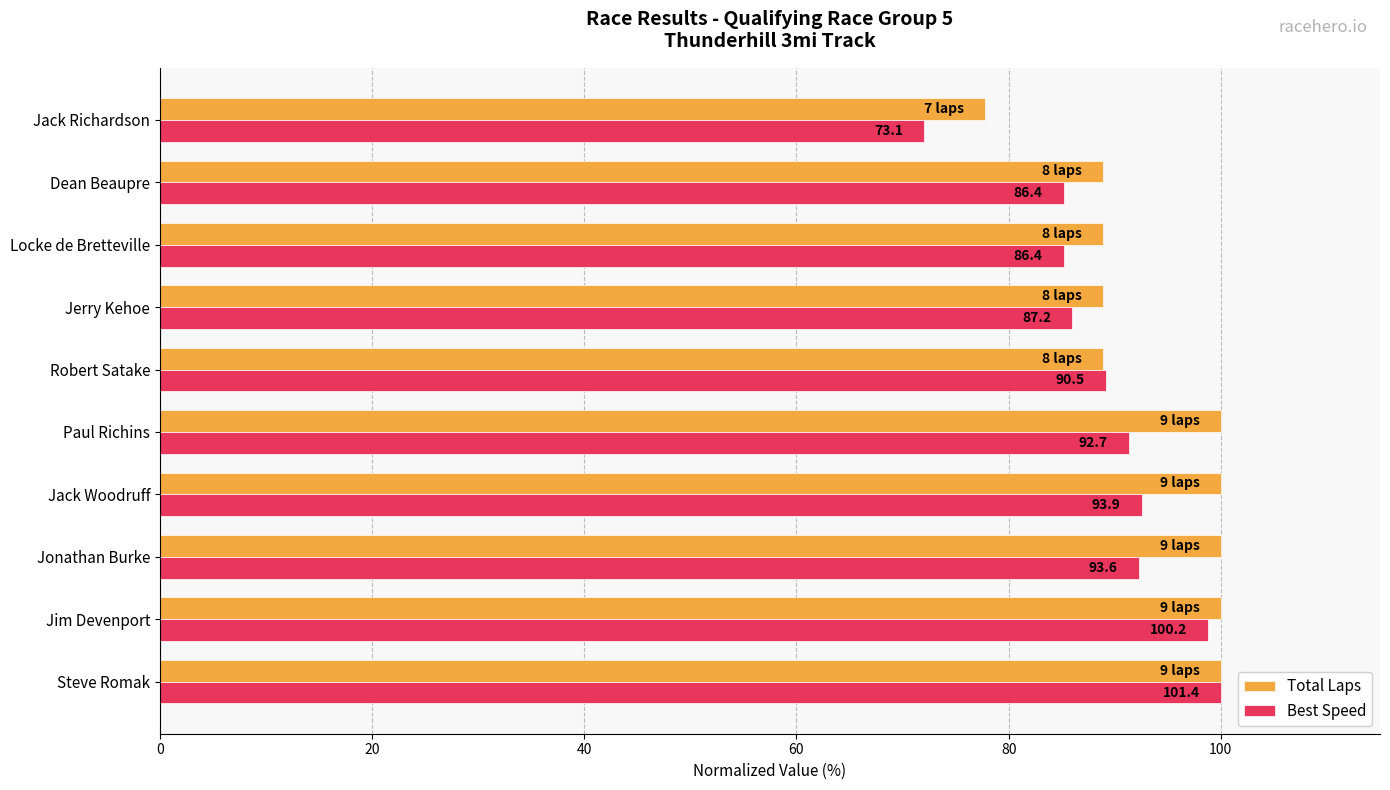

What are all the series names shown in the legend?

Total Laps, Best Speed